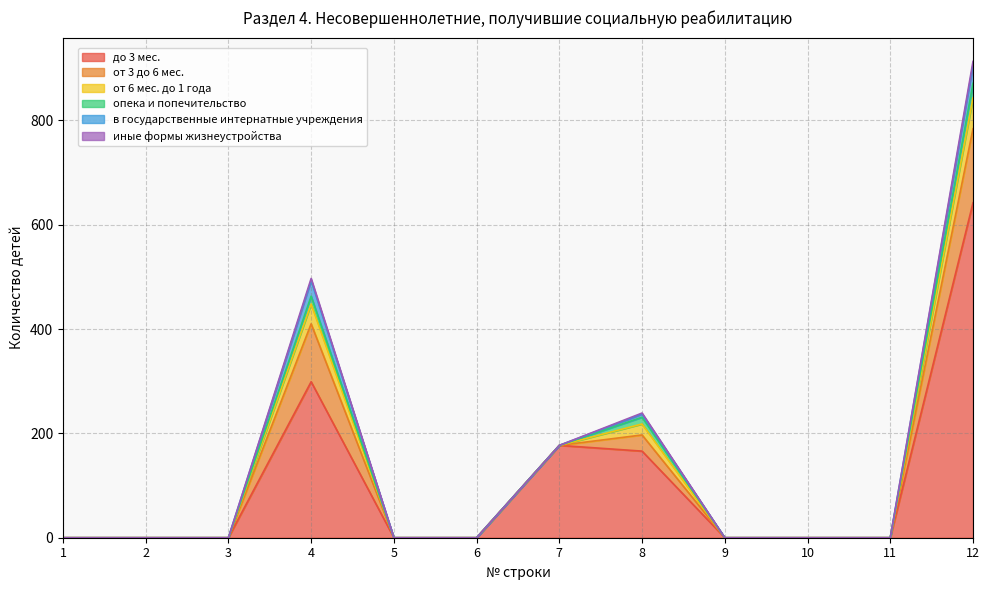

How many lines are shown in the chart?

6